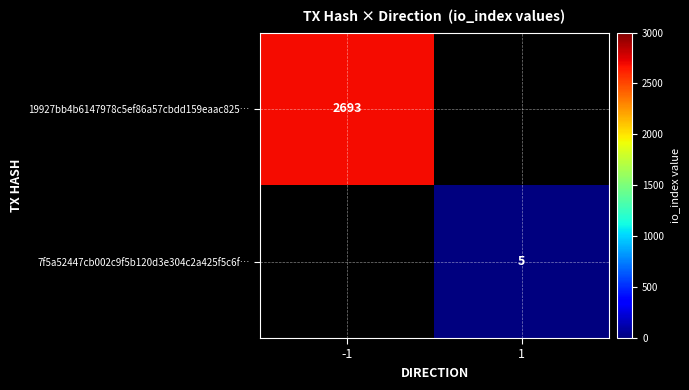

Is it true that 19927bb4b6147978c5ef86a57cbdd159eaac825… equals 823 at -1?

False